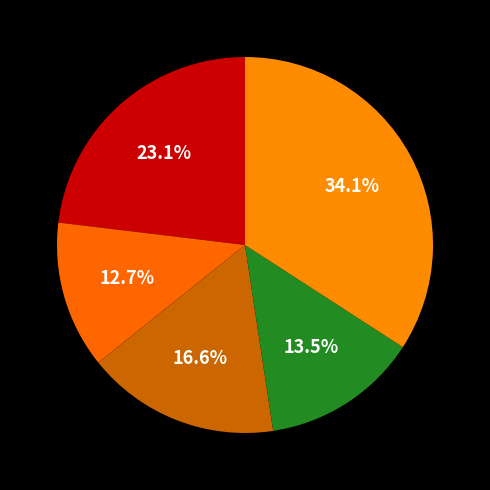

How many segments does this pie chart have?

5